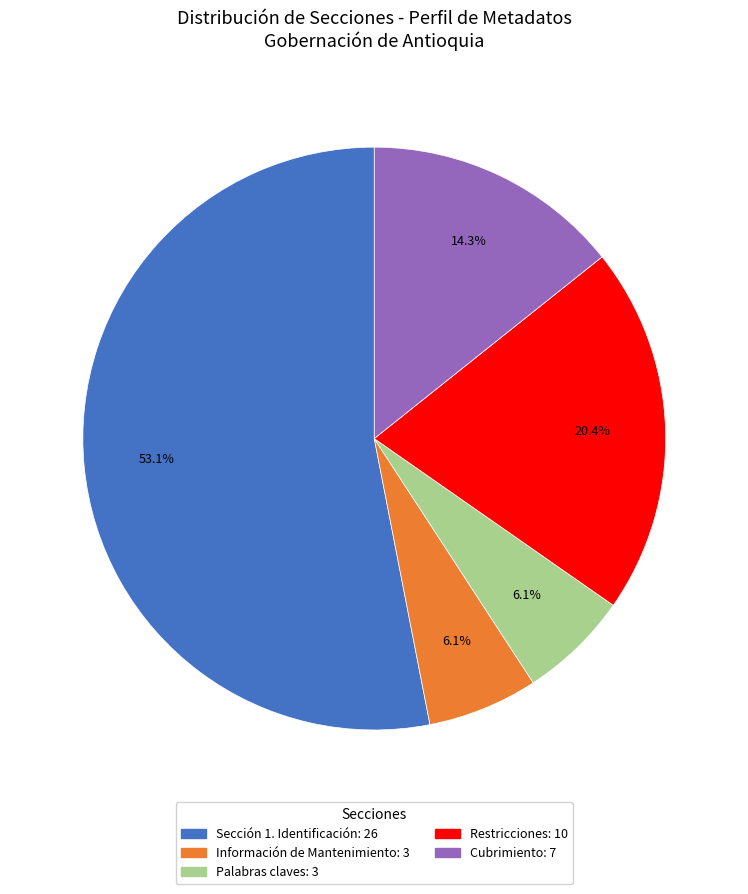

How many slices are in this pie chart?

5